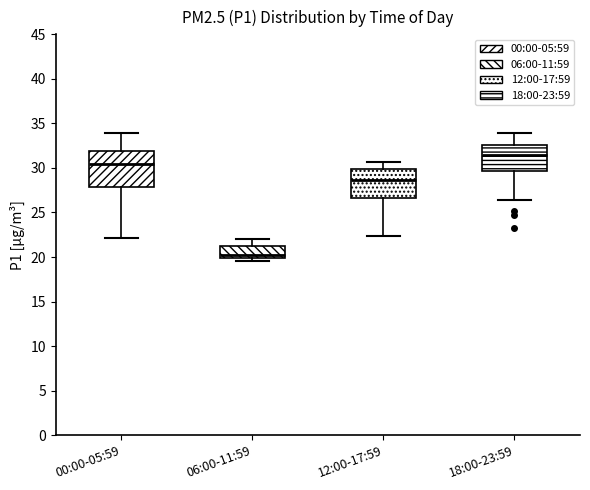

Where does the median line of the box for 18:00-23:59 sit on the y-axis? The values are not printed on the chart, so give them approximately, as read against the axis.

31.5